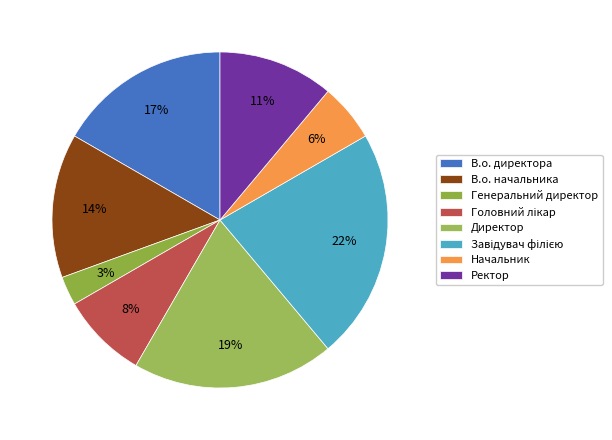

To the nearest percent, what is the average slice percentage?

12%